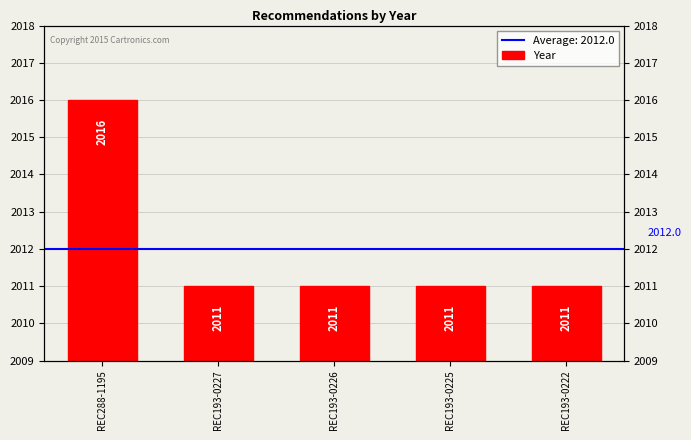

Reading left to right, list all the values displayed in this chart.

2016	2011	2011	2011	2011